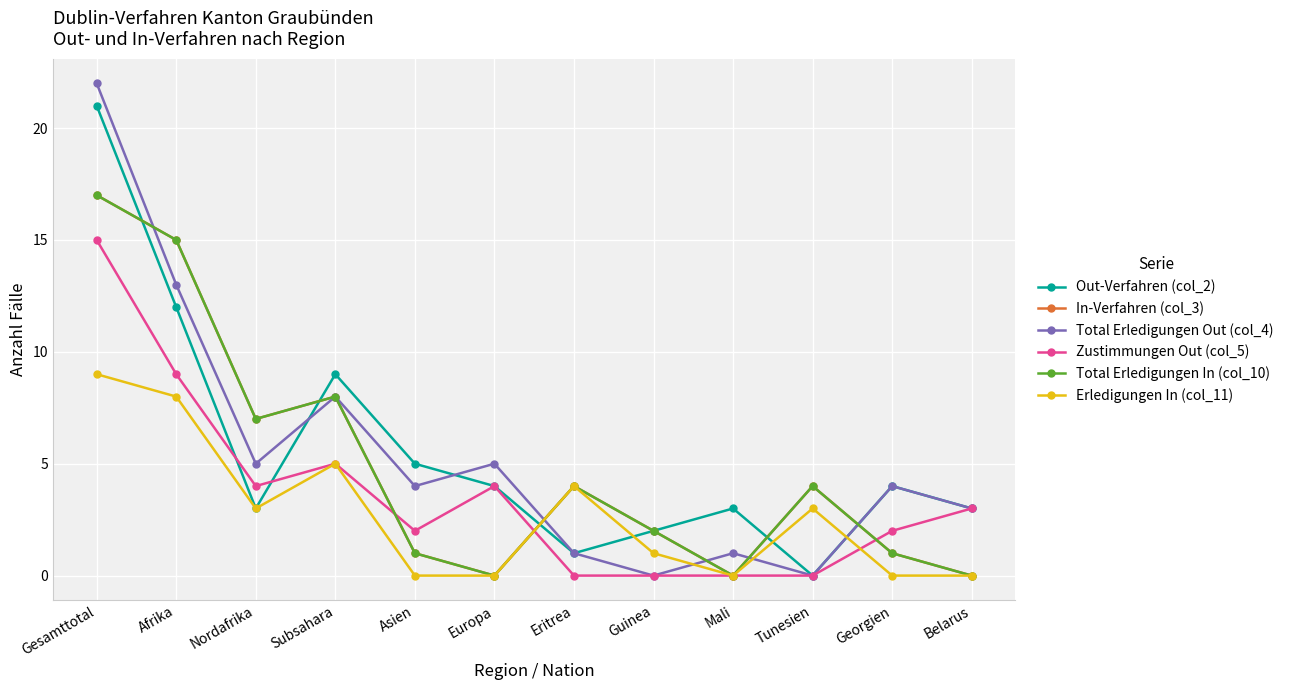

What is the average value of the In-Verfahren (col_3) series?

5